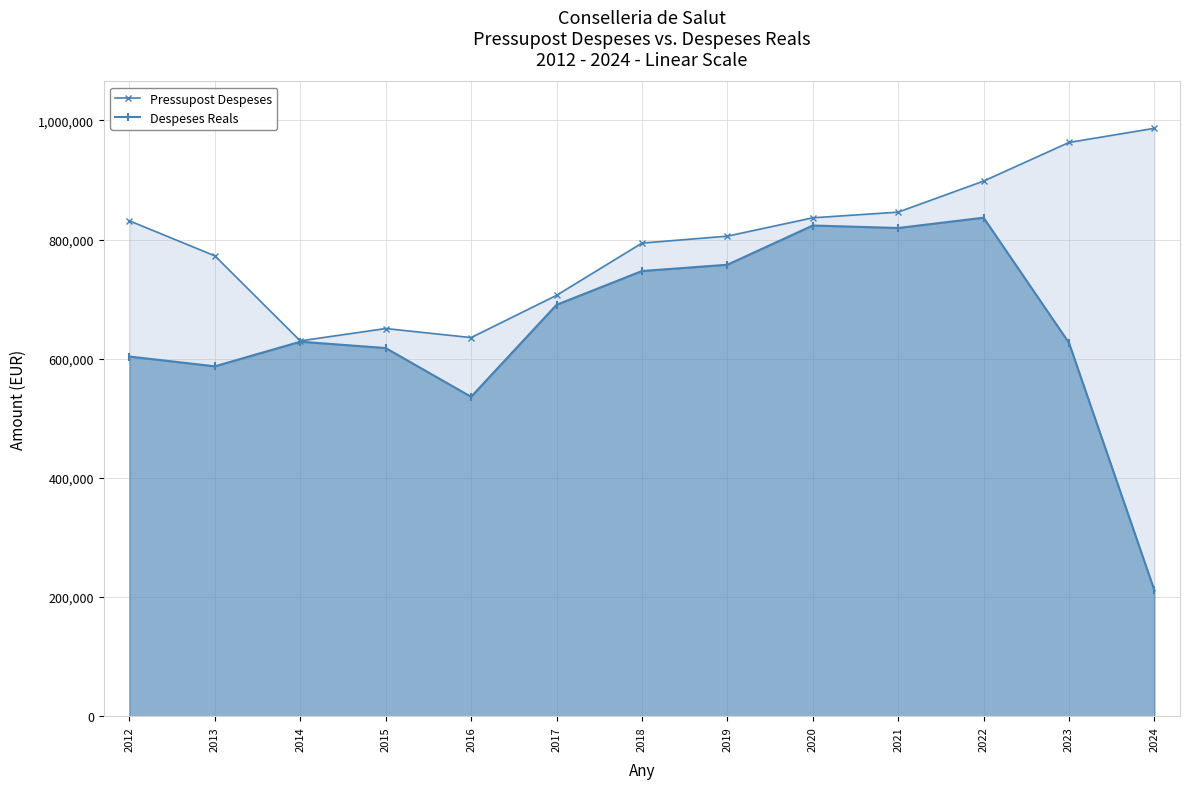

How many lines are shown in the chart?

2